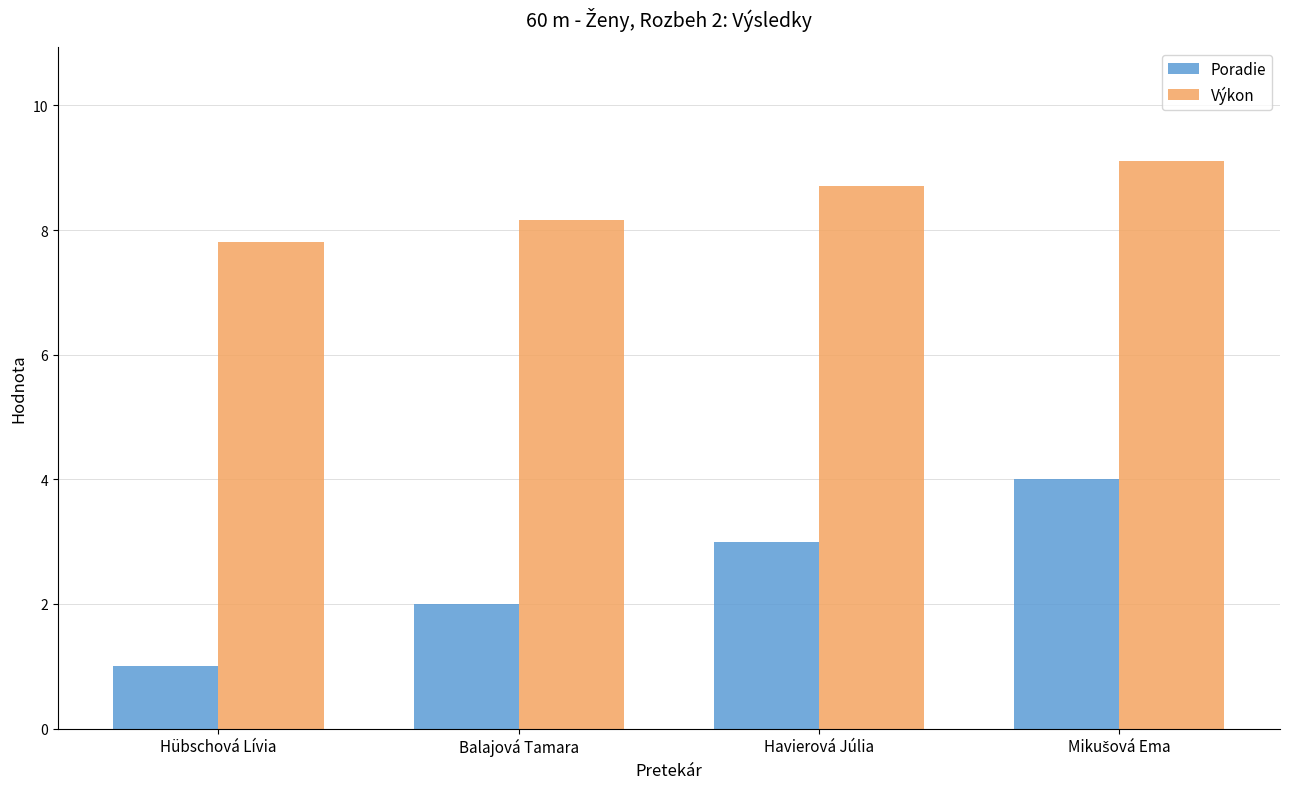

True or false: Poradie has a value of 1.0 at Hübschová Lívia.

True